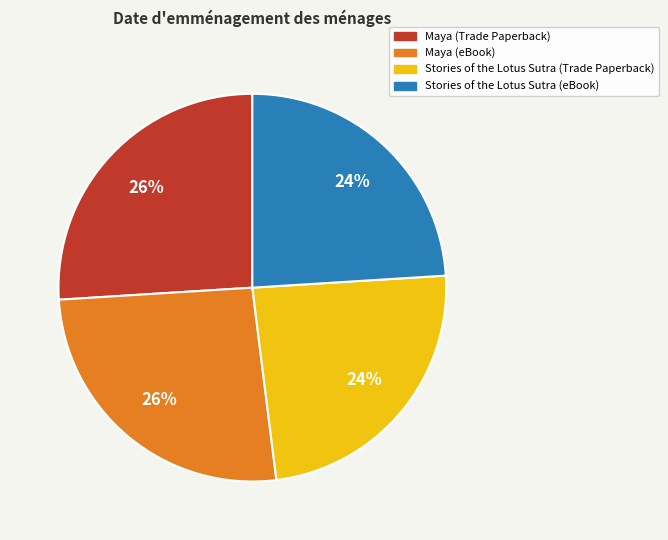

The Stories of the Lotus Sutra (Trade Paperback) slice represents 18% of the pie. True or false?

False